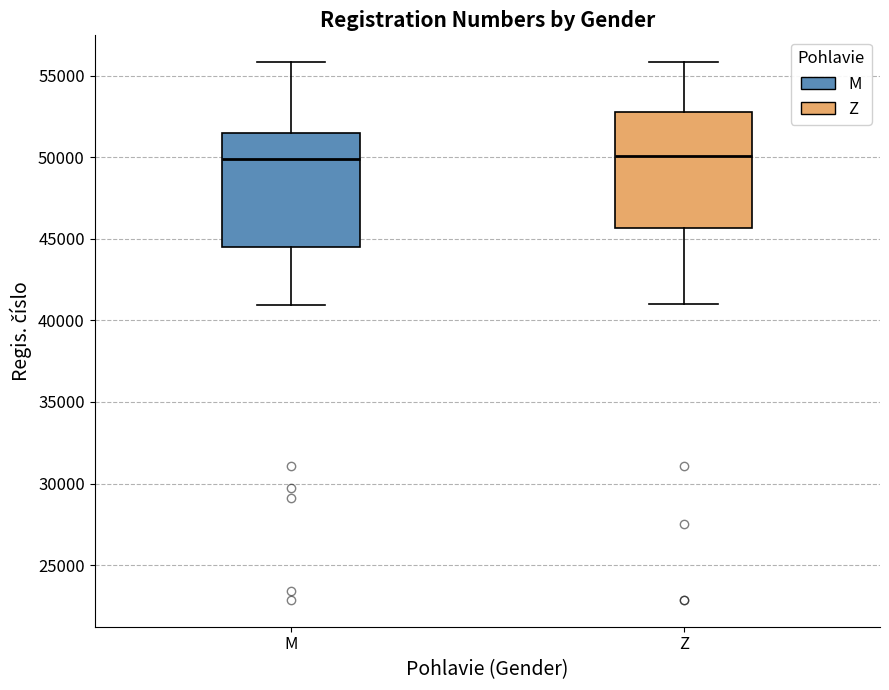

Reading left to right, read every box against the y-axis: the position of its median line, the range the box covers, and the ends of its whiskers. The values are not printed on the chart, so give them approximately, as read against the axis.

M: median 50000, box 44500 to 51500, whiskers 41000 to 56000
Z: median 50000, box 45500 to 52500, whiskers 41000 to 56000